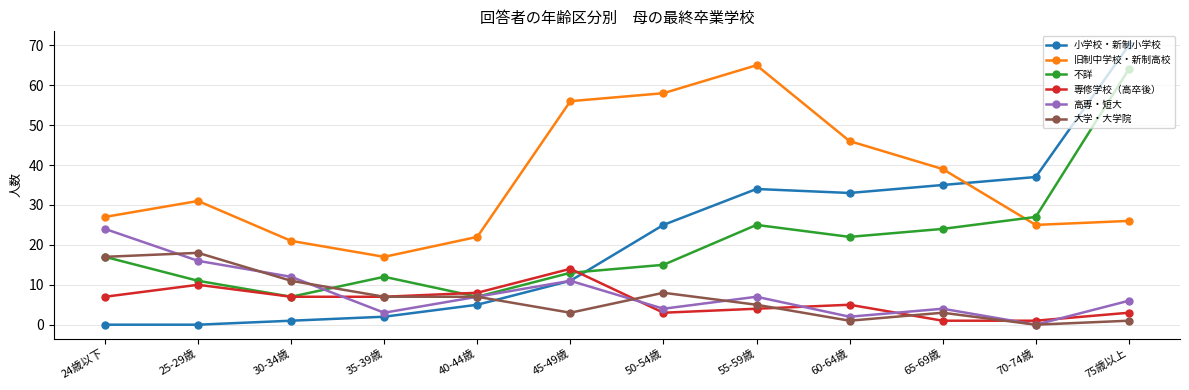

How many intersections are there between 大学・大学院 and 小学校・新制小学校?

1